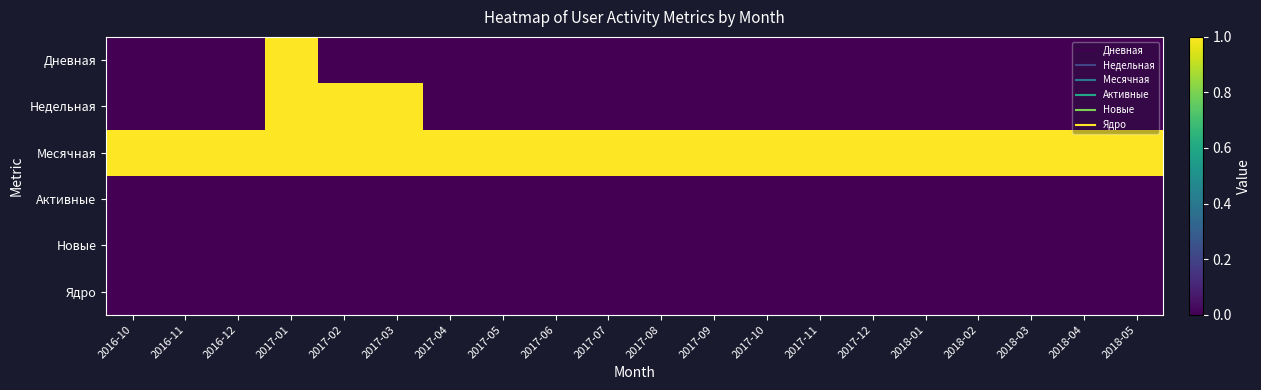

At how many categories does at least one series exceed 0?

20